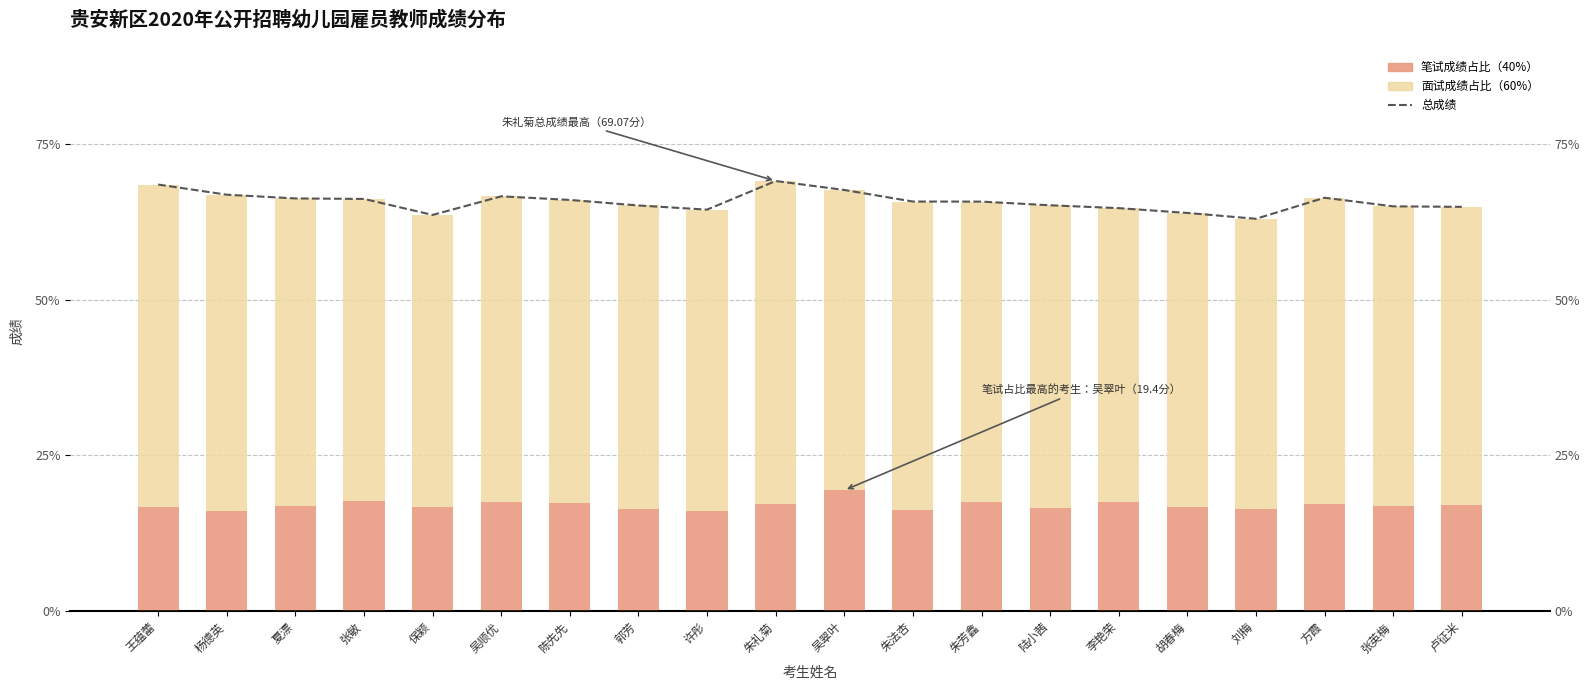

List the series in order of their peak value, highest first.

总成绩, 面试成绩占比（60%）, 笔试成绩占比（40%）